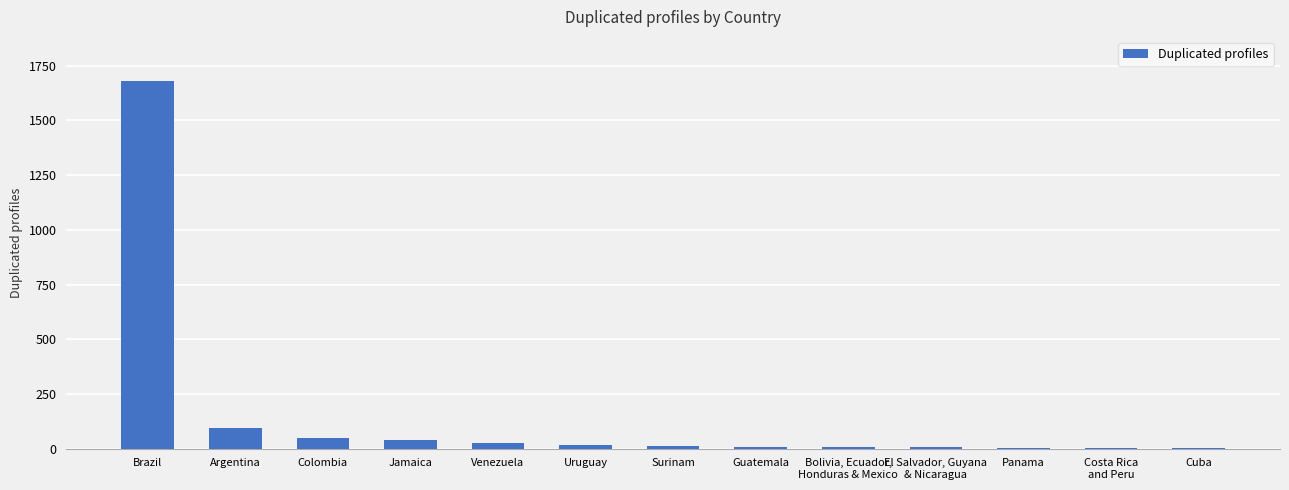

What value does the data have at Surinam?

11